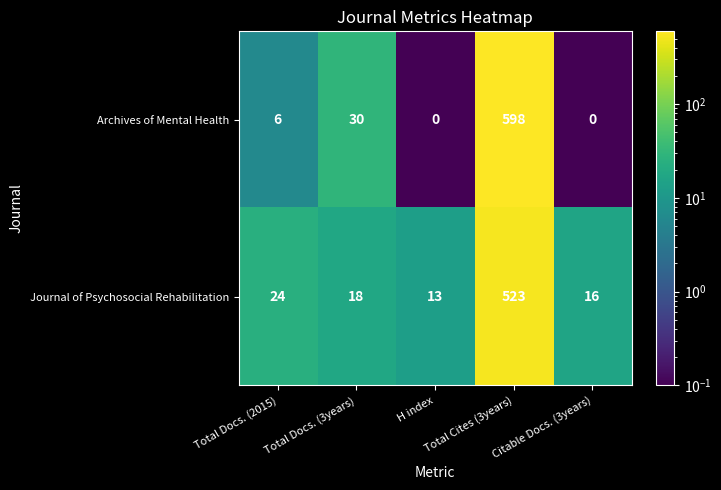

What is the maximum value for Journal of Psychosocial Rehabilitation?

523